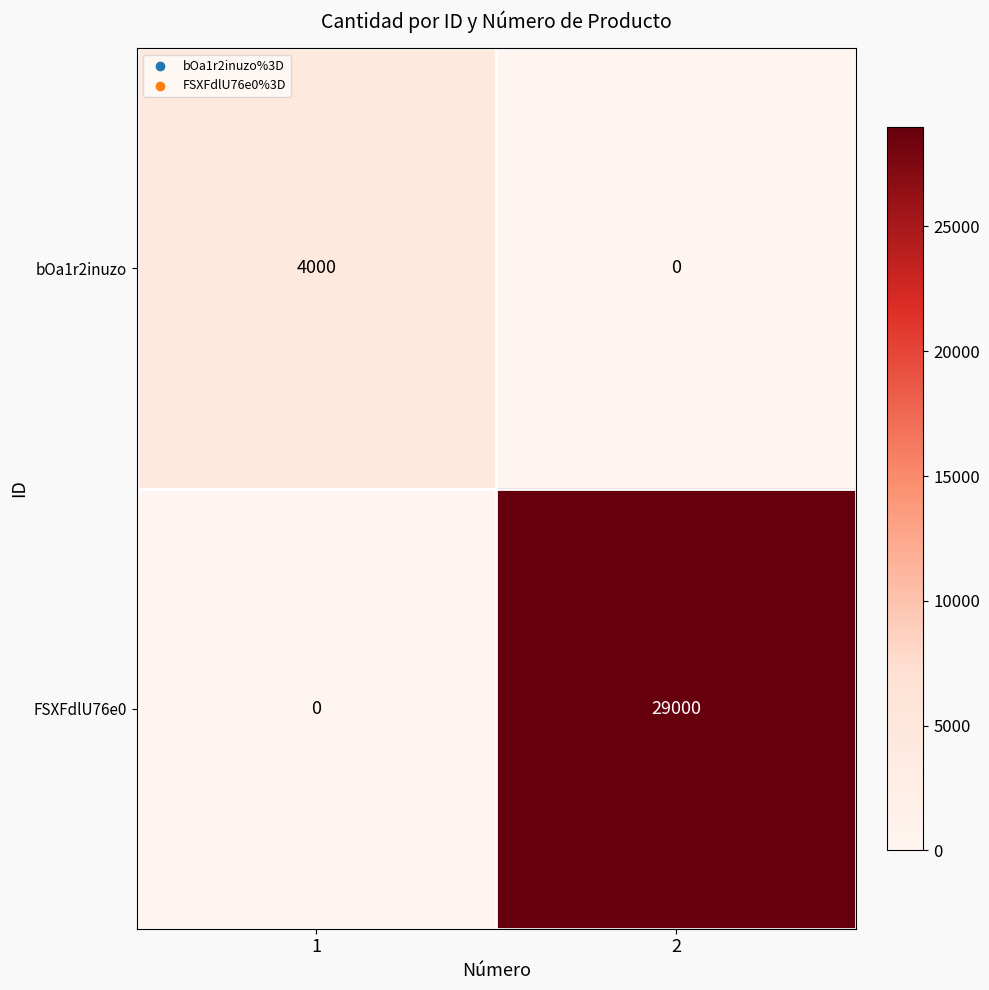

What is the difference between the bOa1r2inuzo values at 2 and 1?

4000